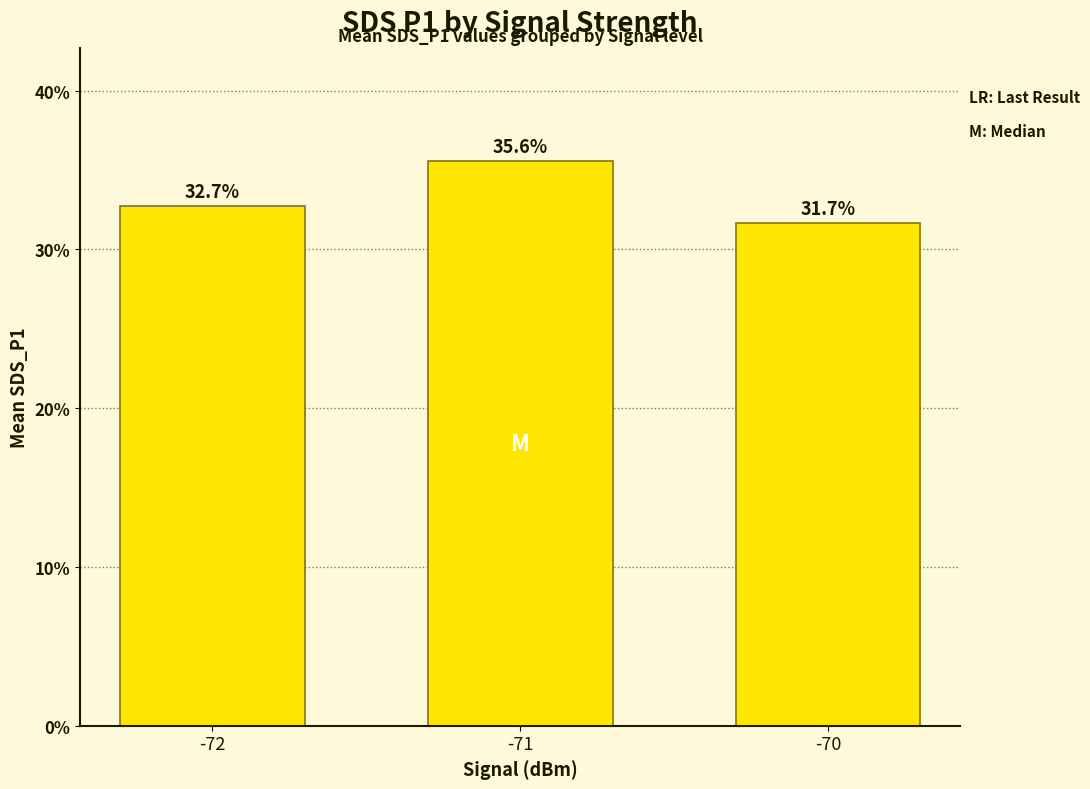

Rank the categories by value from lowest to highest.

-70, -72, -71